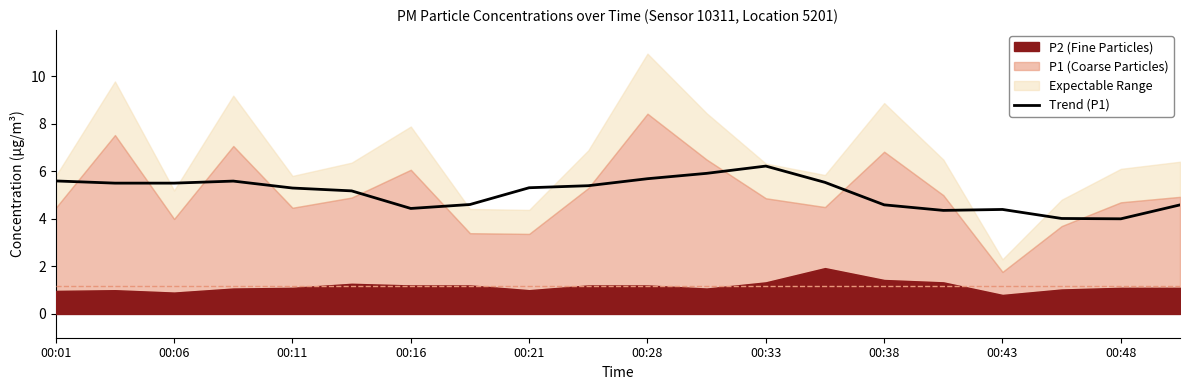

At which label does Trend (P1) first exceed 5?

00:01